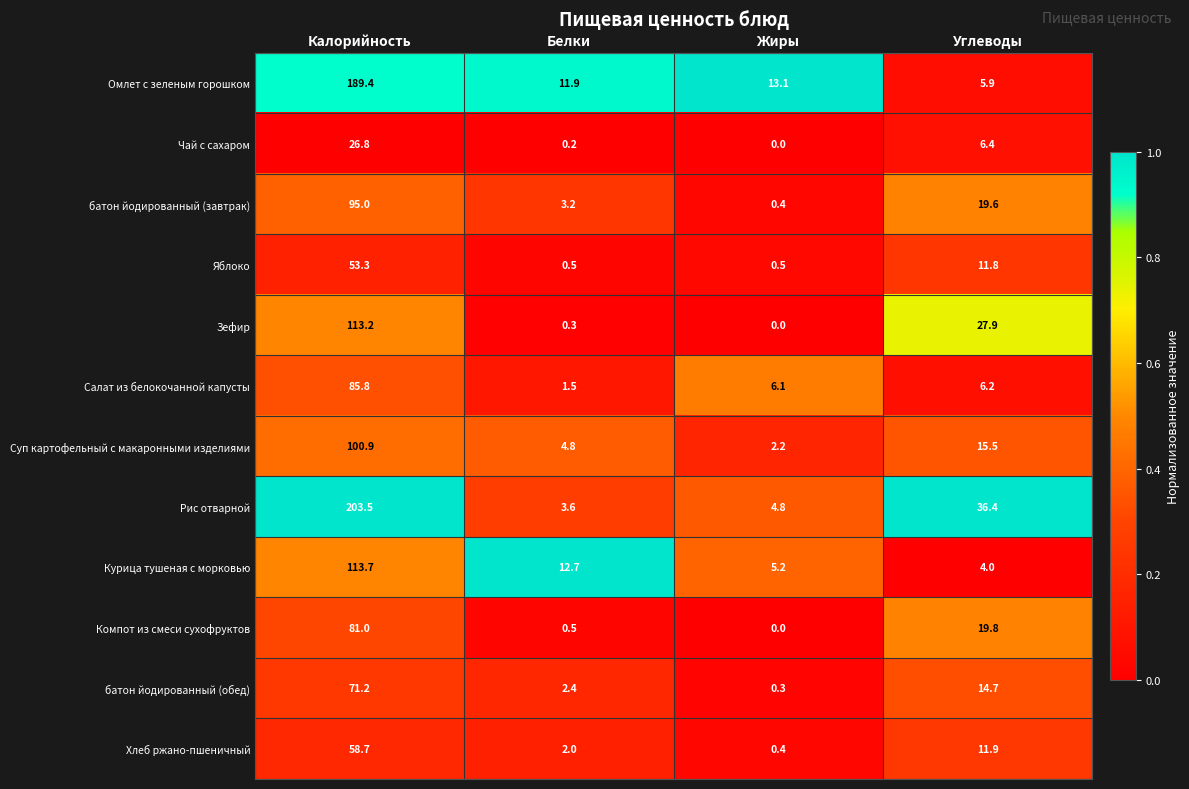

Which series has the widest spread of values?

Рис отварной